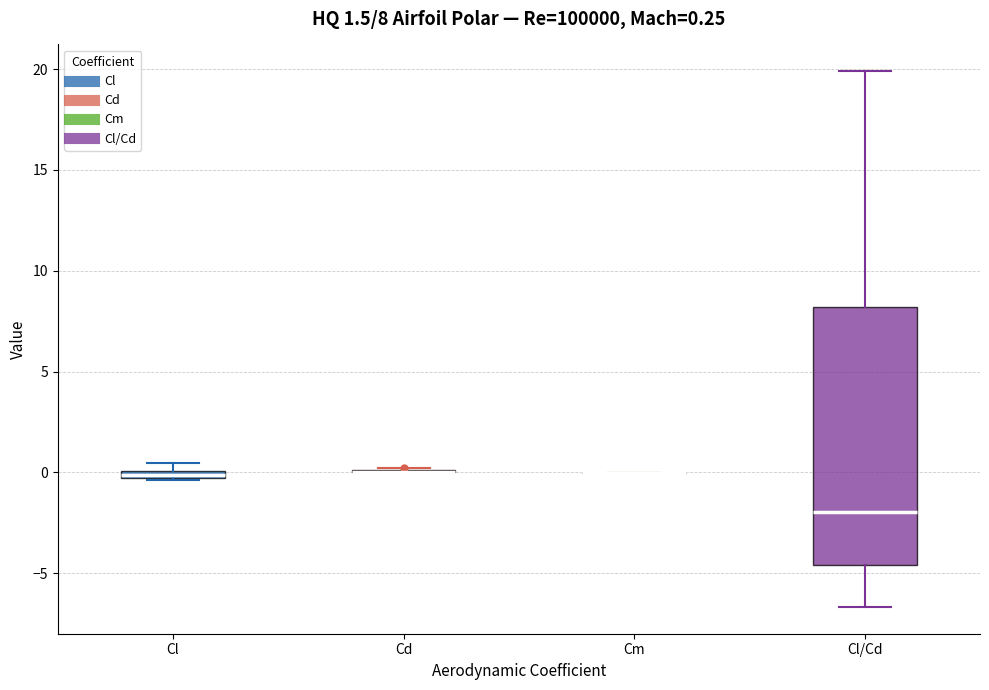

Comparing the boxes themselves (not the whiskers), which one is the tallest?

Cl/Cd